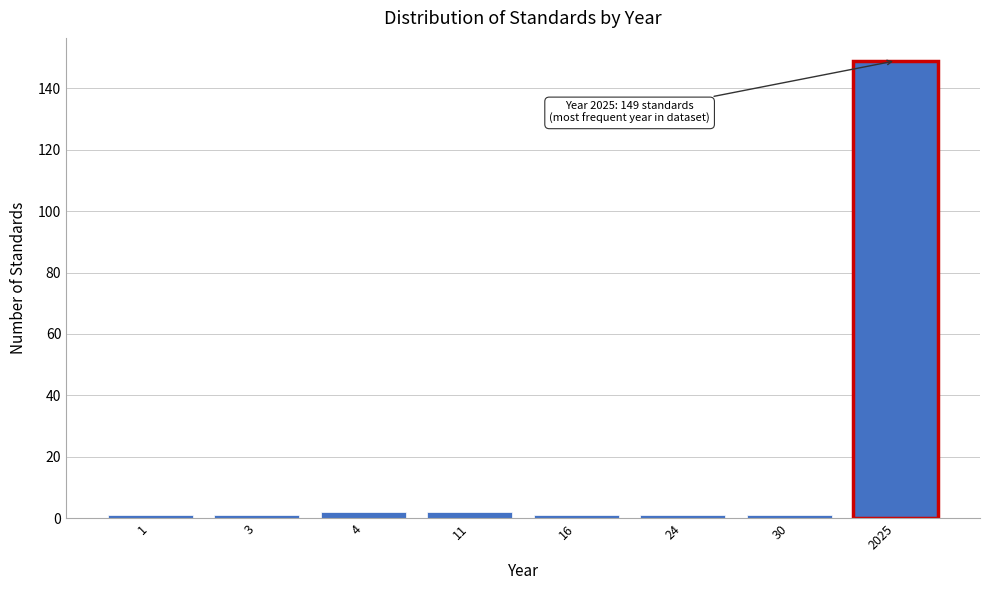

Reading right to left, list all the values displayed in this chart.

2025=149	30=1	24=1	16=1	11=2	4=2	3=1	1=1